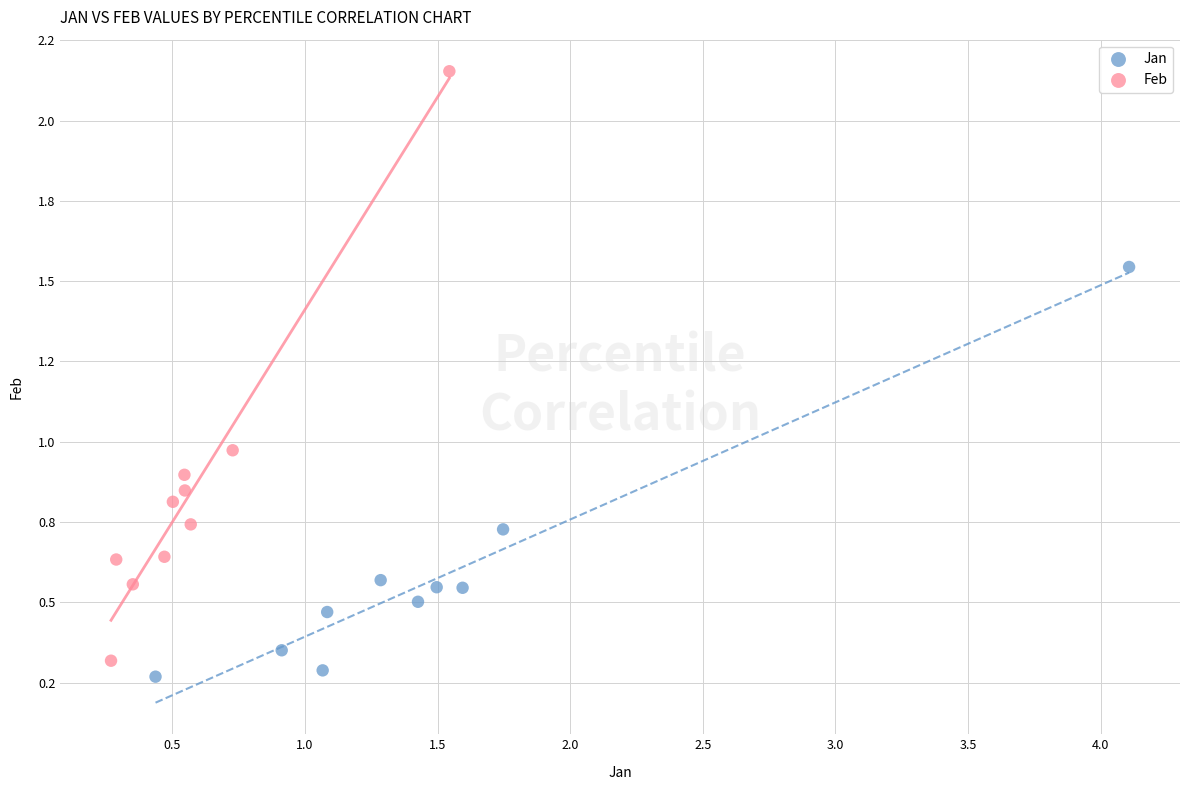

What are all the series names shown in the legend?

Jan, Feb